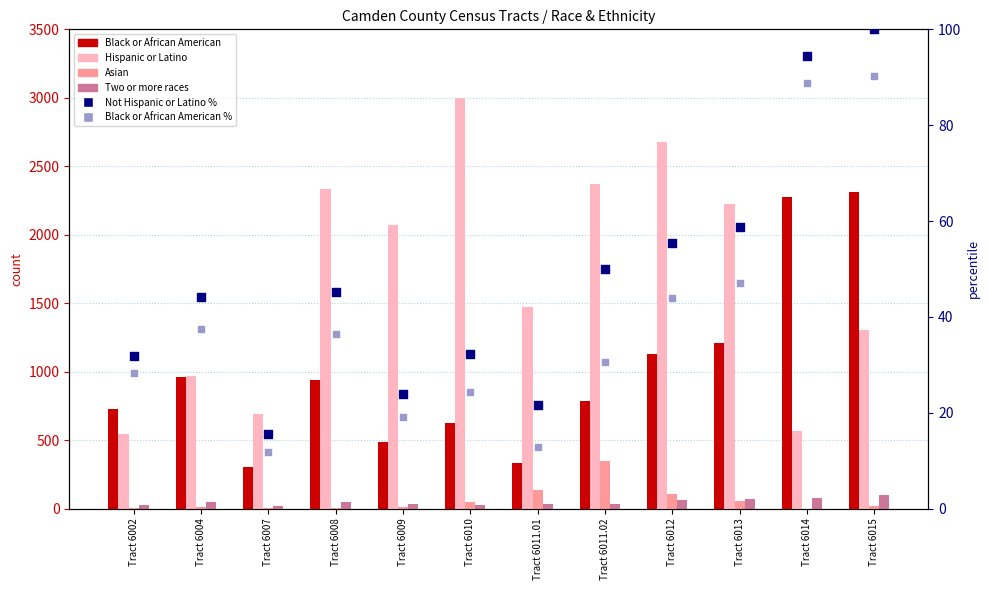

What are all the series names shown in the legend?

Black or African American, Hispanic or Latino, Asian, Two or more races, Not Hispanic or Latino %, Black or African American %